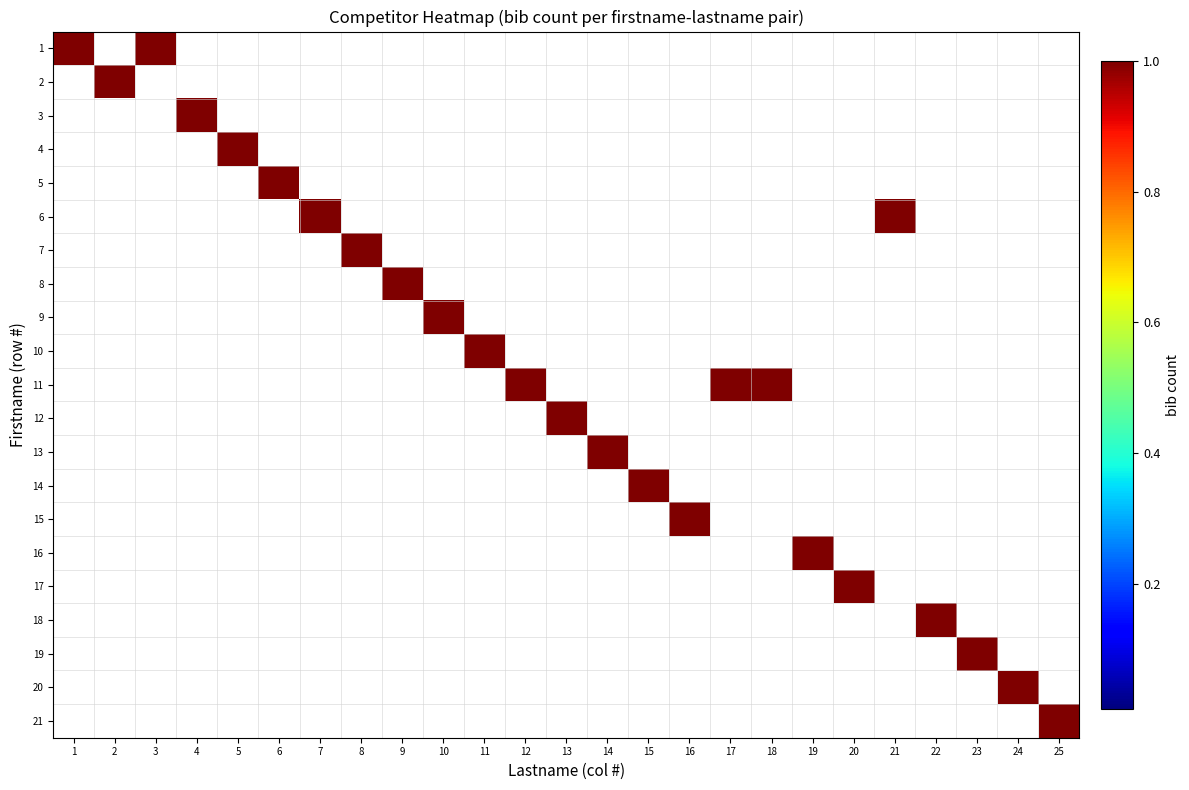

Between 4 and 16, which is larger?

4